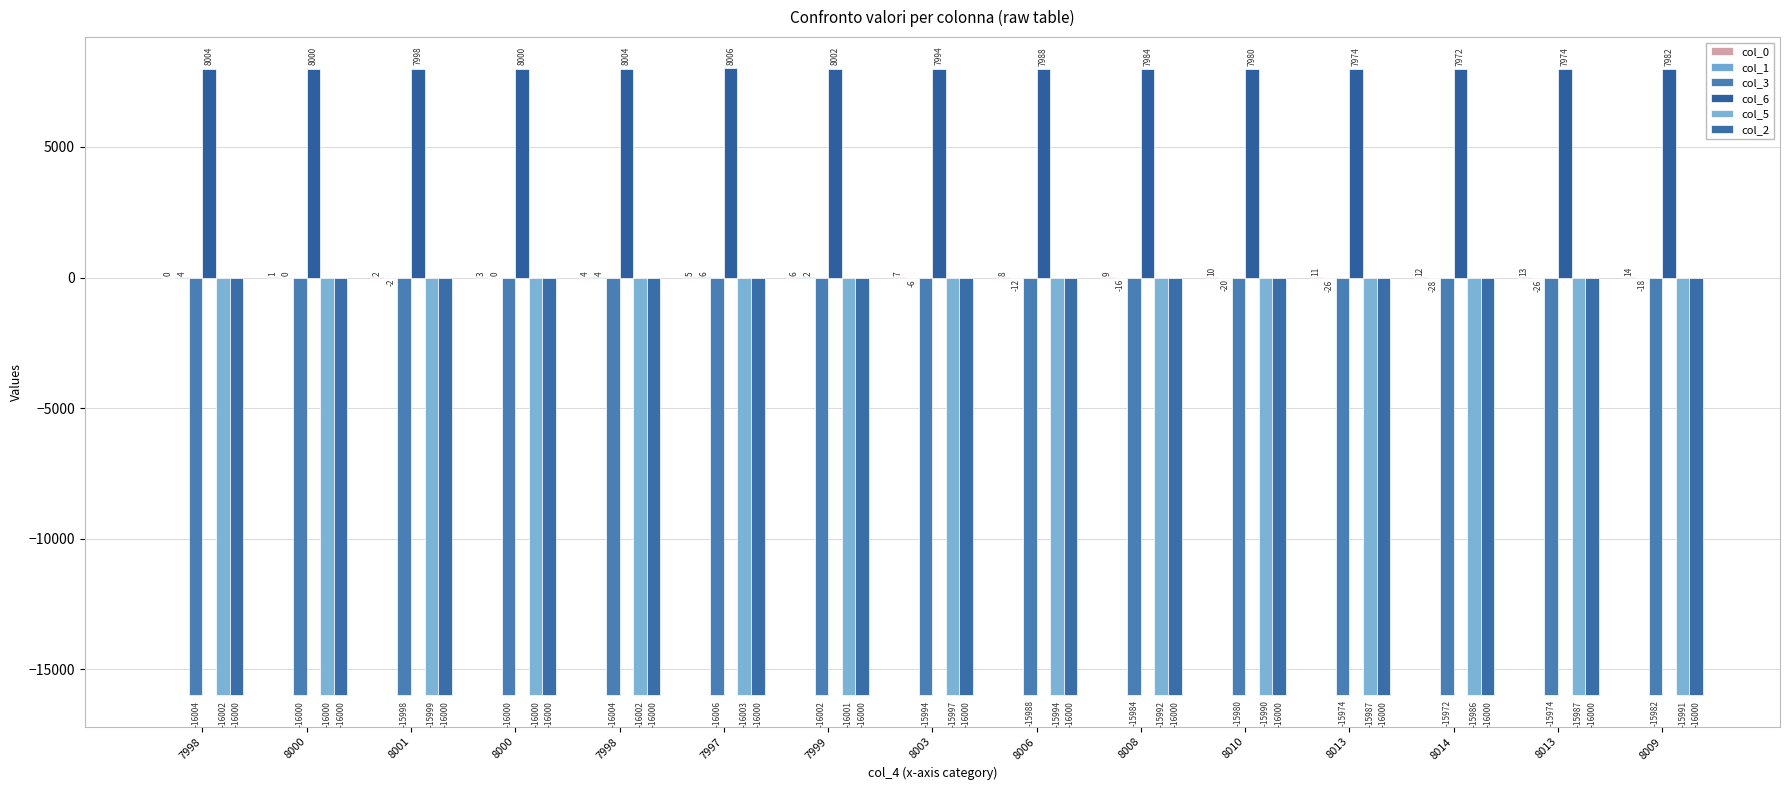

What is the total value across all series at 8000?

-39999